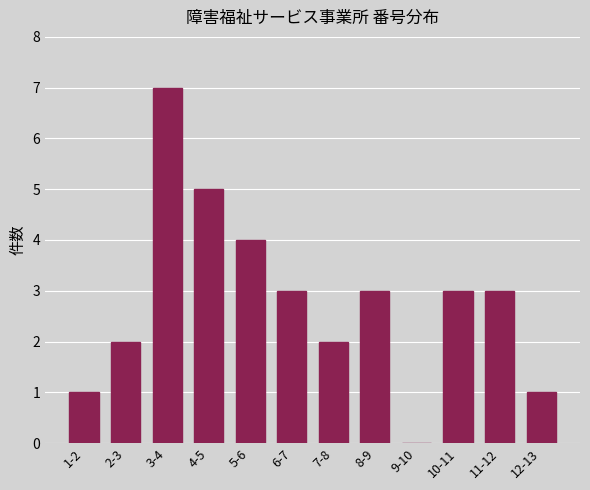

Reading right to left, what are all the values shown in this chart?

12-13=1	11-12=3	10-11=3	9-10=0	8-9=3	7-8=2	6-7=3	5-6=4	4-5=5	3-4=7	2-3=2	1-2=1